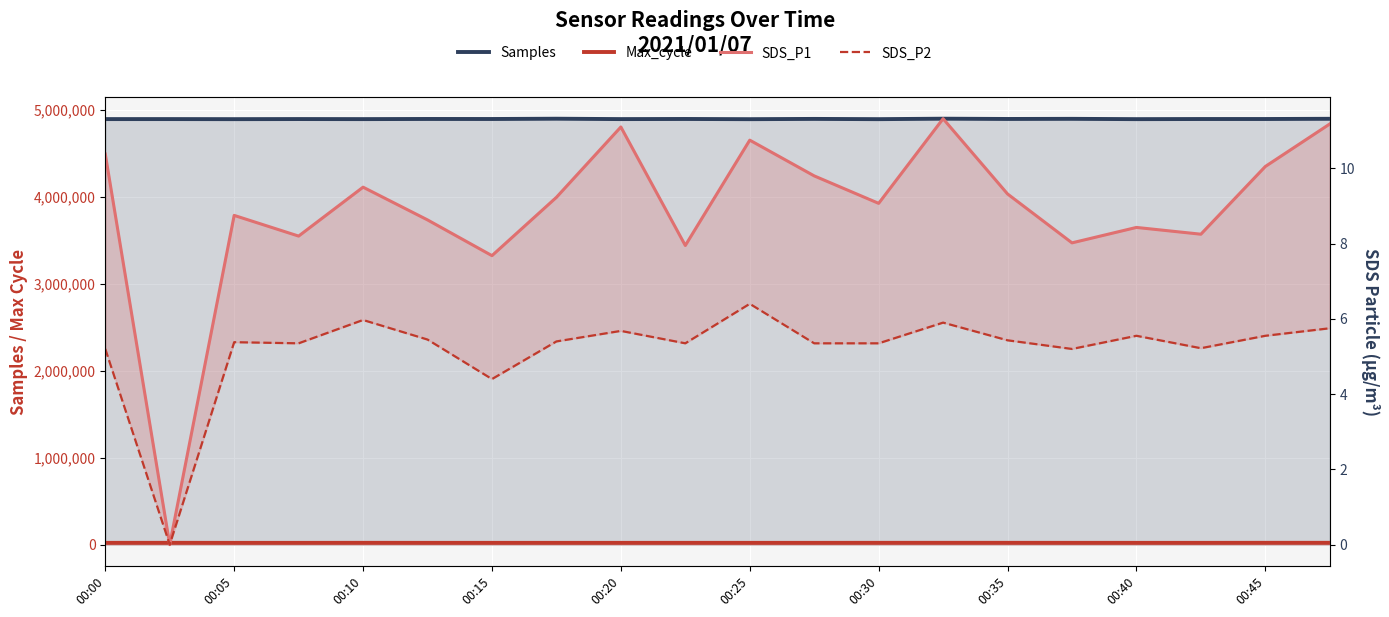

What is the average value of the SDS_P1 series?

8.9